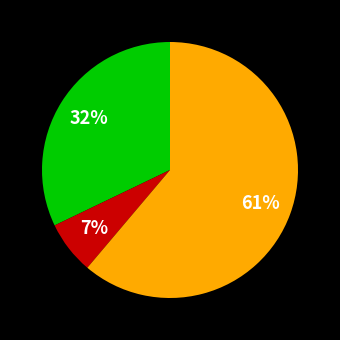

Does any single category account for the majority?

Yes